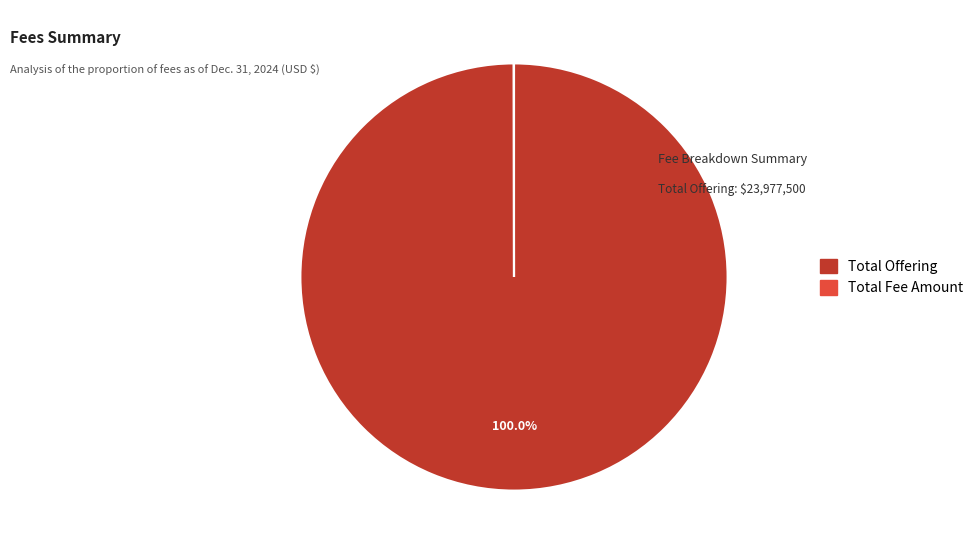

Does Total Offering account for over 50% of the chart?

Yes